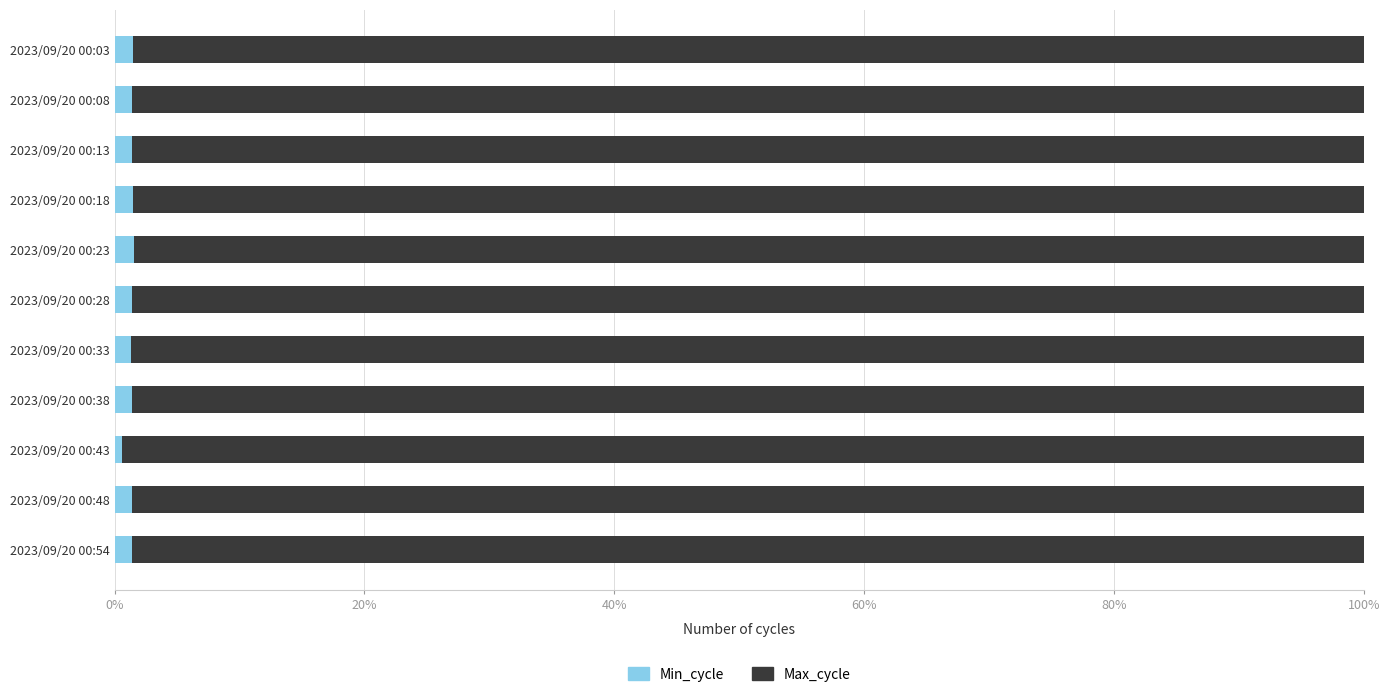

True or false: Min_cycle has a value of 1.5 at 2023/09/20 00:03.

True